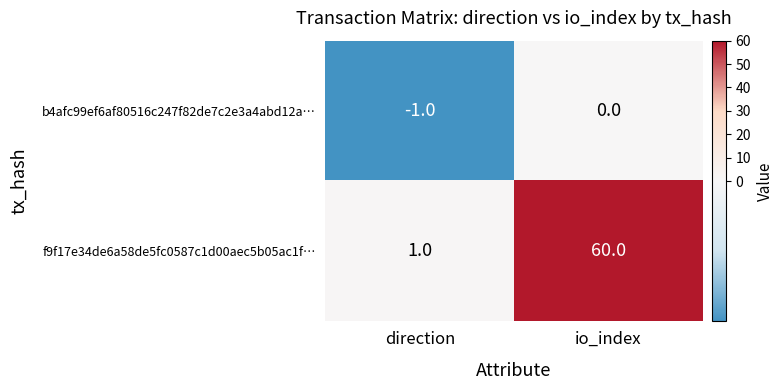

At which category is the sum across all series the highest?

io_index